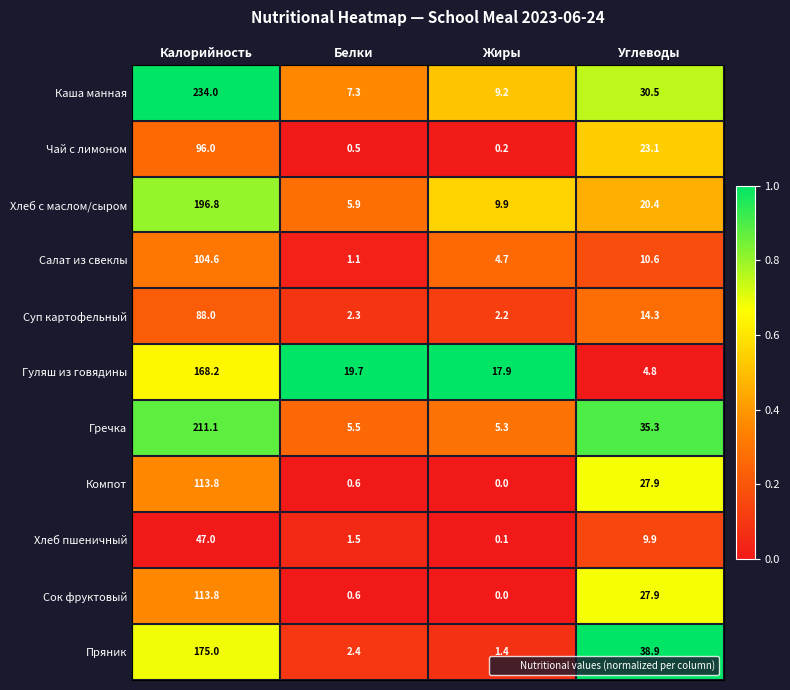

True or false: Суп картофельный has a value of 2.3 at Белки.

True